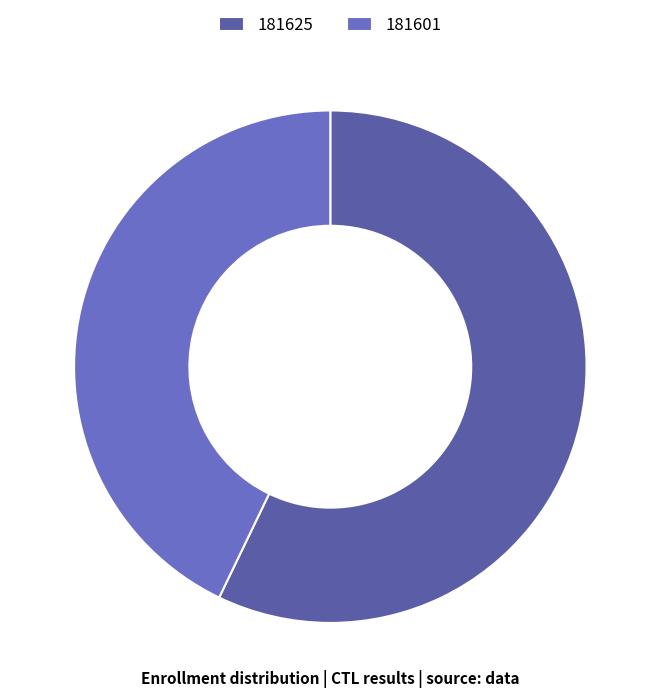

Which category accounts for the majority?

181625